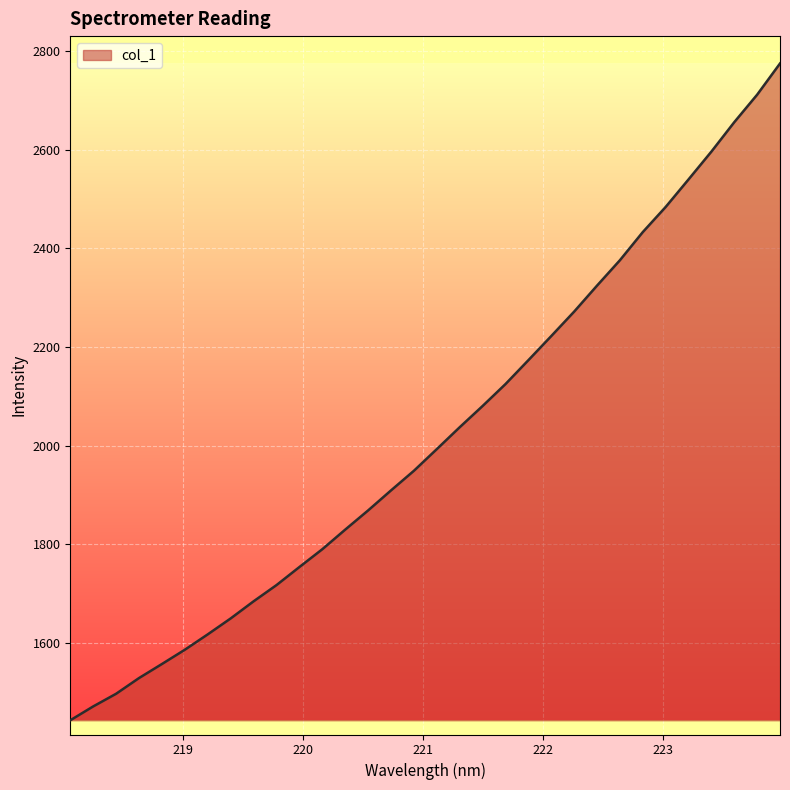

What is the difference between the maximum and minimum values?

1332.2